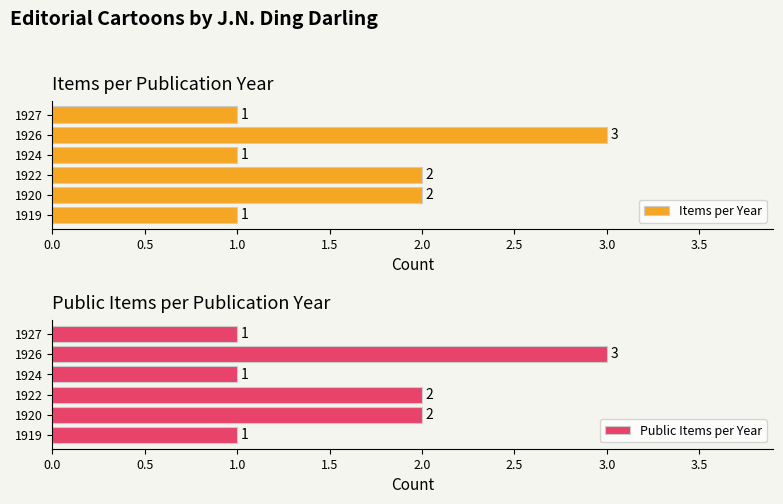

What is the value of the Items per Year bar at the 1st from the left?

1